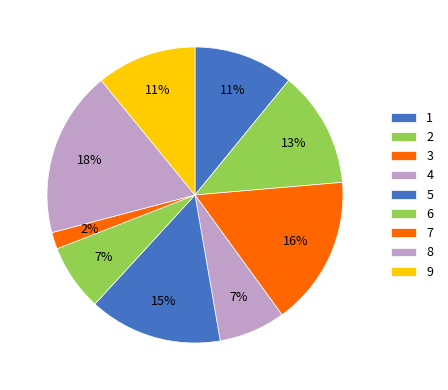

To the nearest percent, what is the average slice percentage?

11%